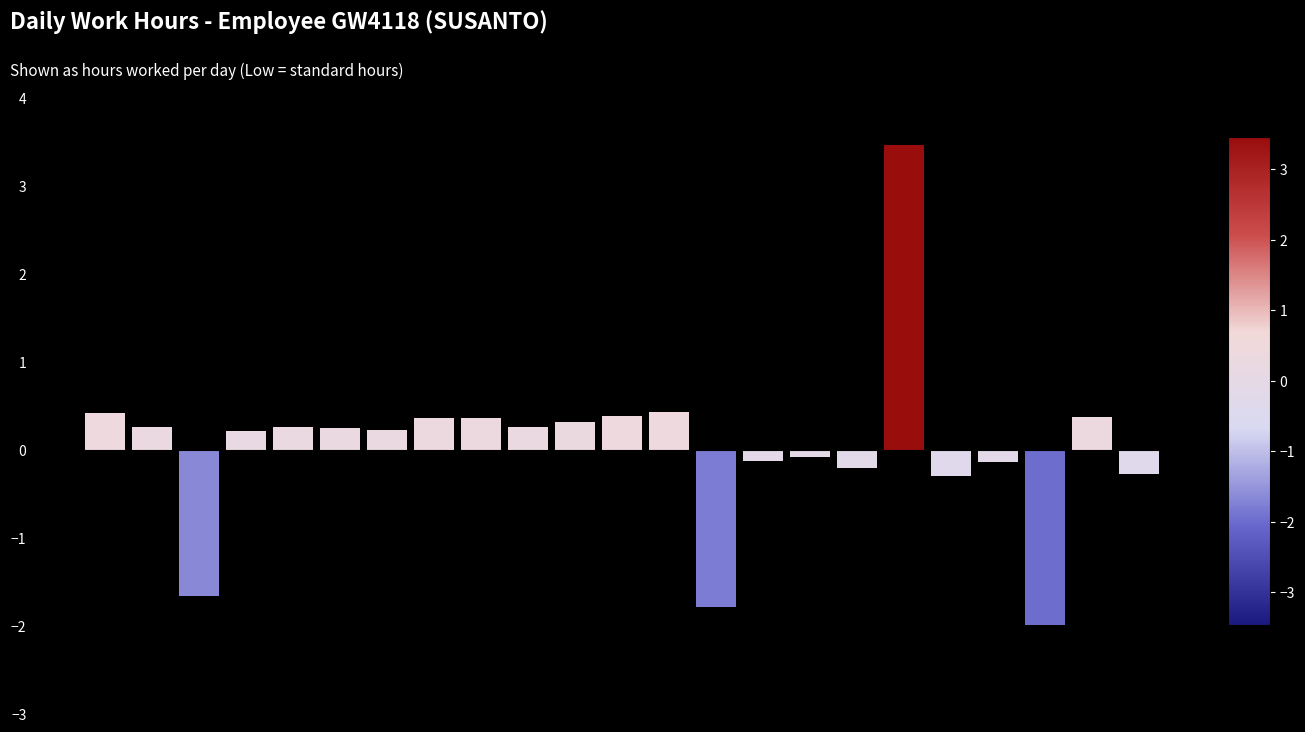

What is the smallest value displayed?

-2.0